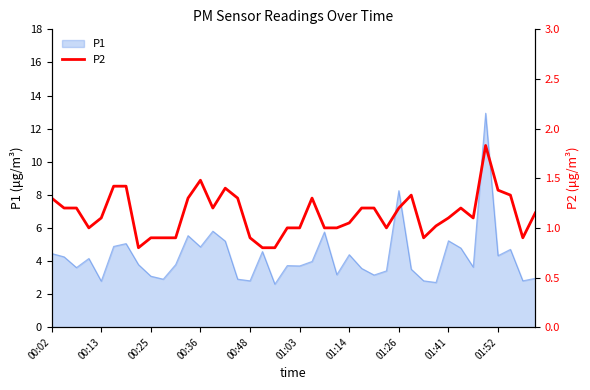

What is the maximum value for P1?

12.9